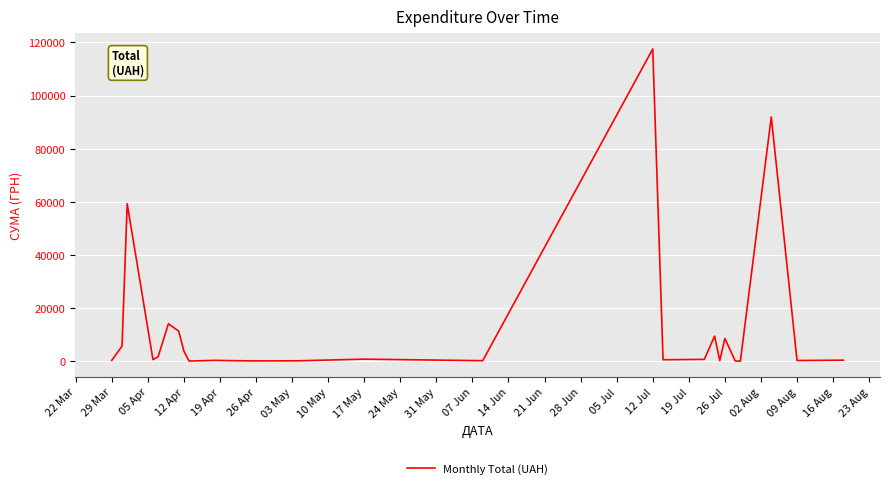

What is the greatest value displayed?

117568.8